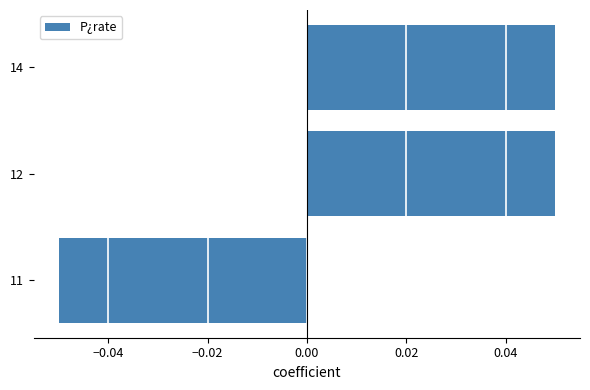

True or false: the data shows 0.0 at 14.

False